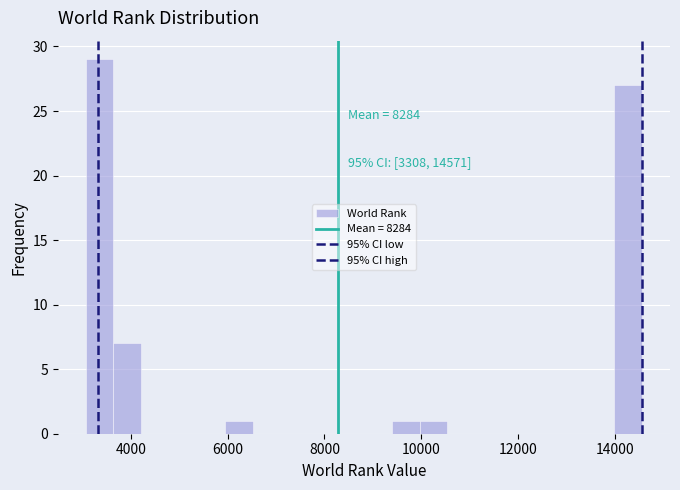

Around what value on the x-axis is the tallest bar? Give the approximate position of its centre, as read against the axis.

3400